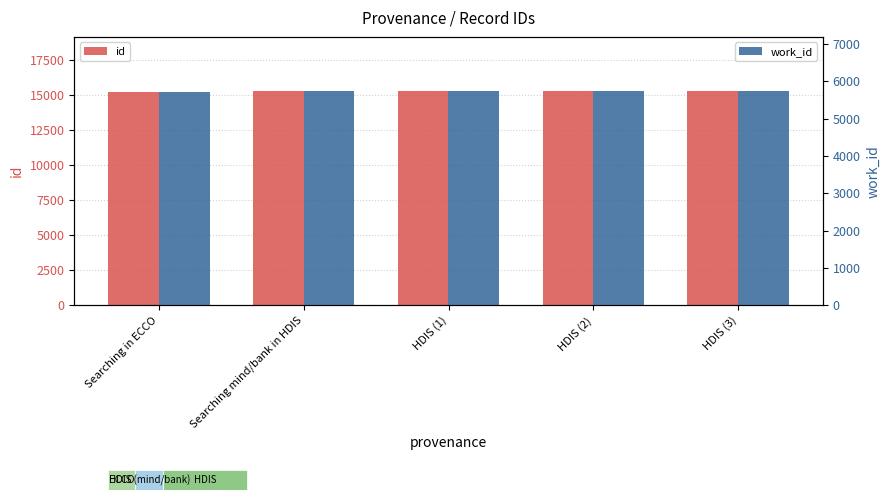

What is the difference between the id values at Searching in ECCO and HDIS (3)?

89